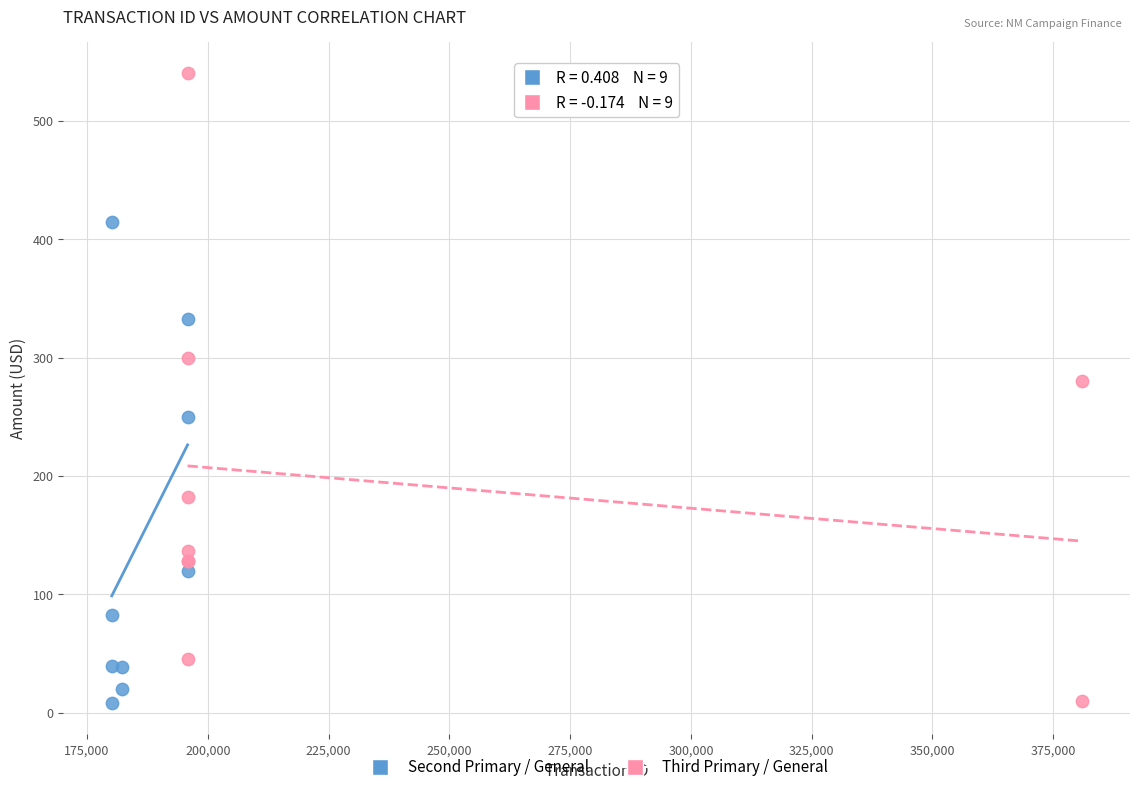

Which series has the largest Y range (max minus min)?

Third Primary / General